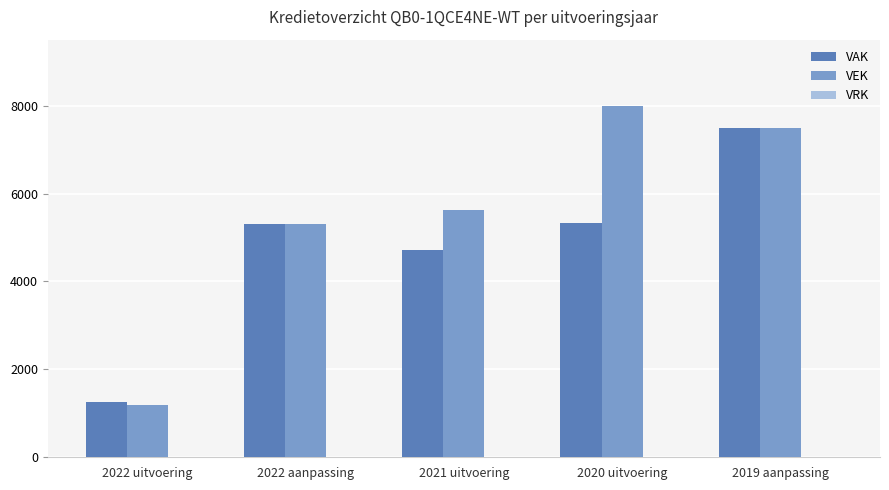

At which category is the sum across all series the highest?

2019 aanpassing